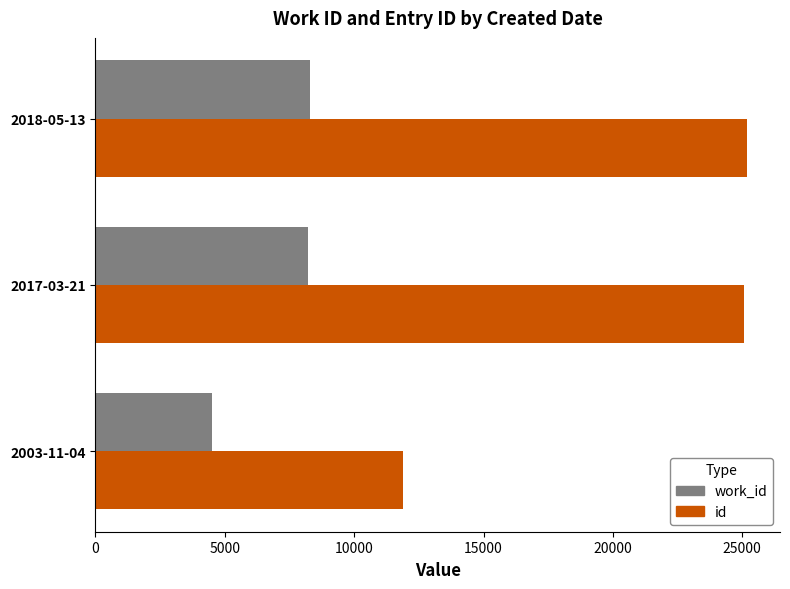

What is the difference between the highest and lowest values at 2003-11-04?

7362